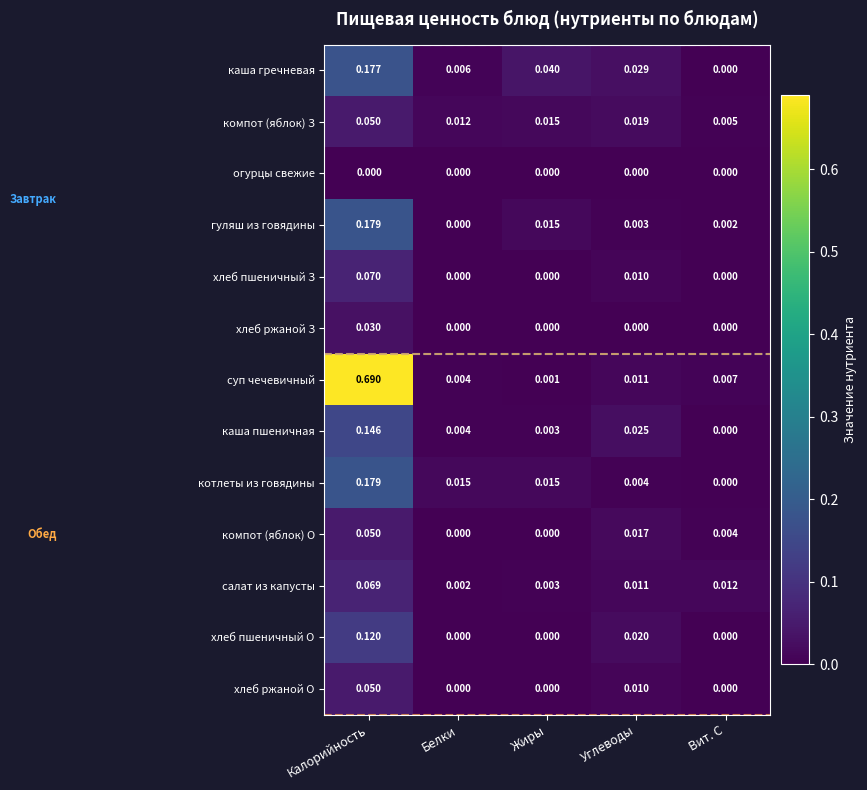

Which series has the largest total across all categories?

суп чечевичный